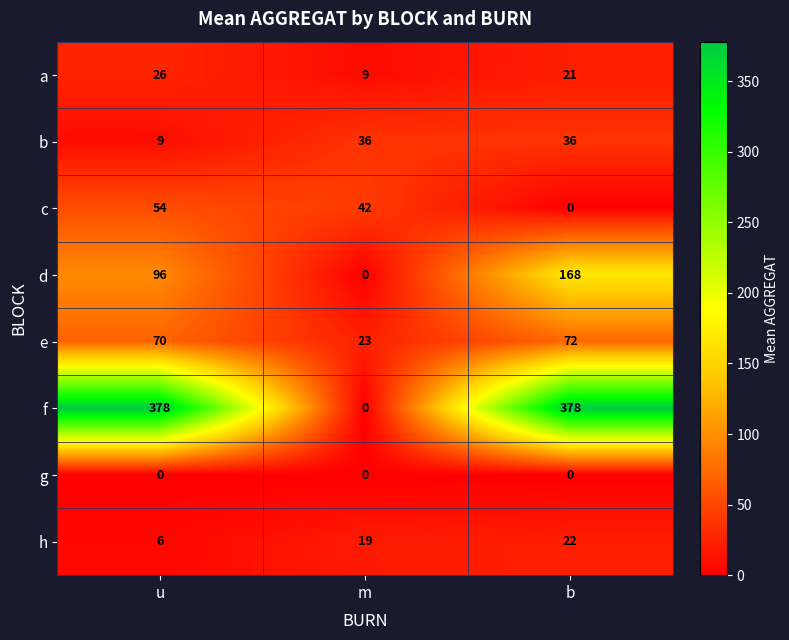

What is the difference between the highest and lowest values at u?

378